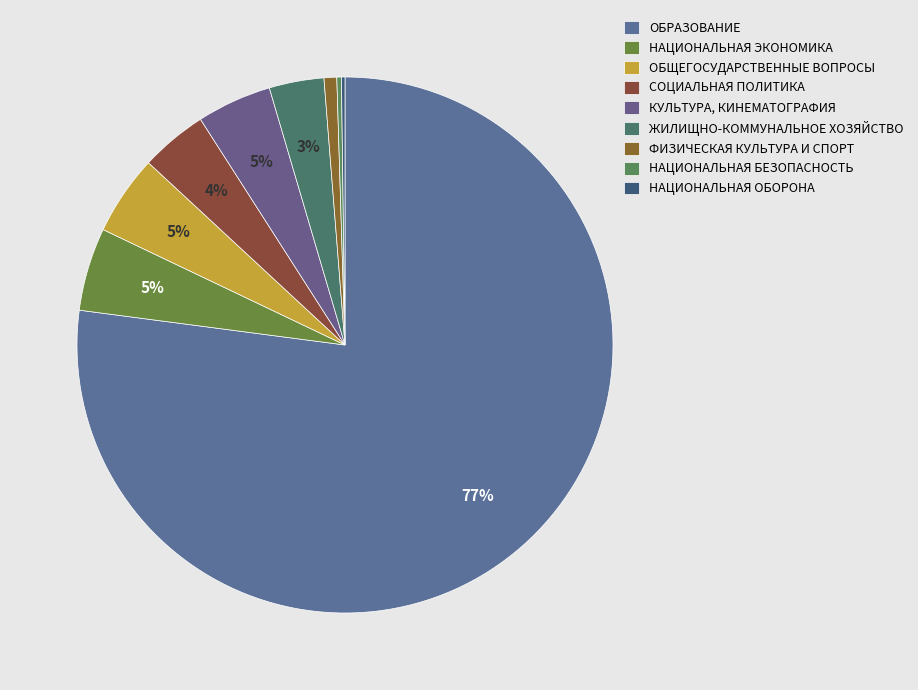

To the nearest percent, what is the difference between the largest and smallest slice percentages?

77%